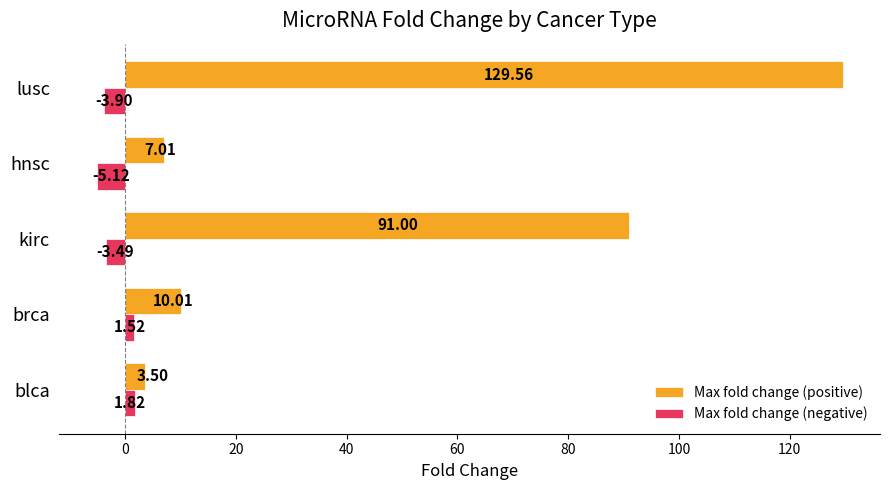

How many data points in Max fold change (positive) are above 10?

3